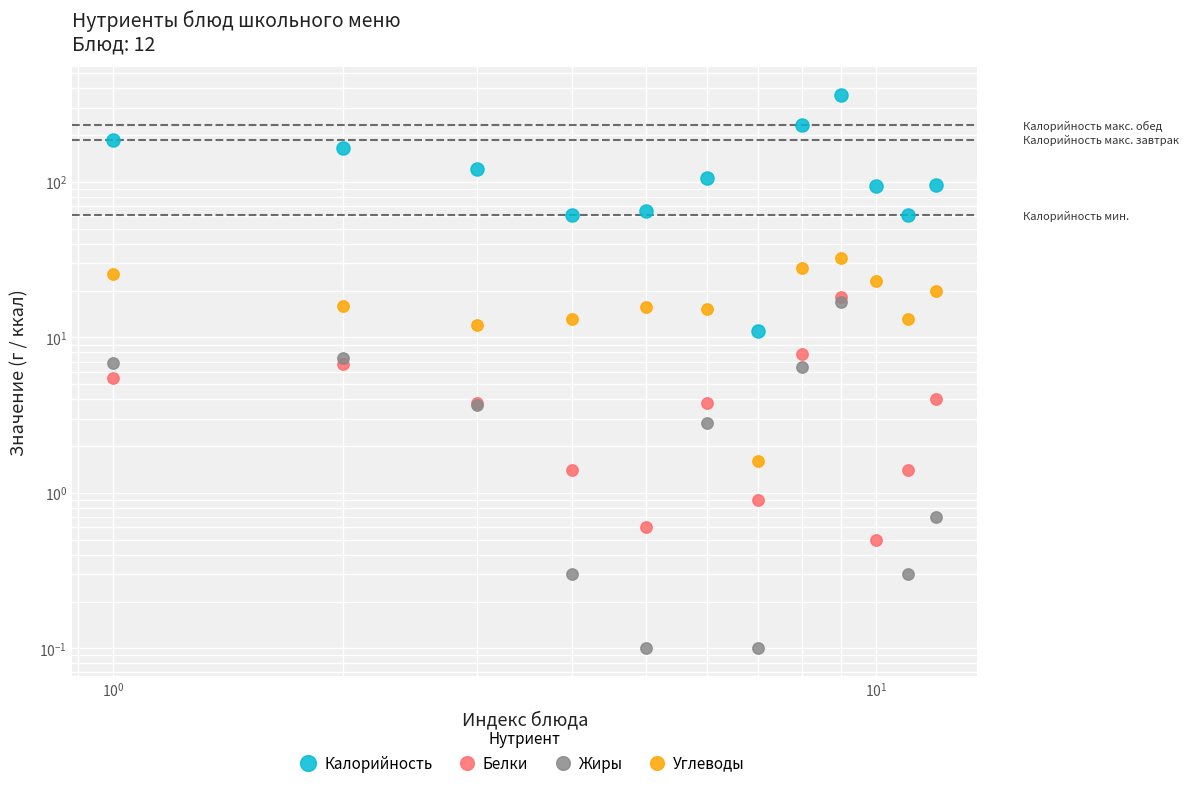

Reading left to right, what are all the values shown in this chart?

Калорийность: 186.0	166.0	121.0	61.0	65.0	106.0	11.0	232.0	365.0	94.0	61.0	95.0
Белки: 5.5	6.7	3.8	1.4	0.6	3.8	0.9	7.8	18.1	0.5	1.4	4.0
Жиры: 6.8	7.4	3.7	0.3	0.1	2.8	0.1	6.5	17.0	0.0	0.3	0.7
Углеводы: 25.4	15.9	12.1	13.1	15.6	15.2	1.6	28.0	32.2	23.1	13.1	20.0